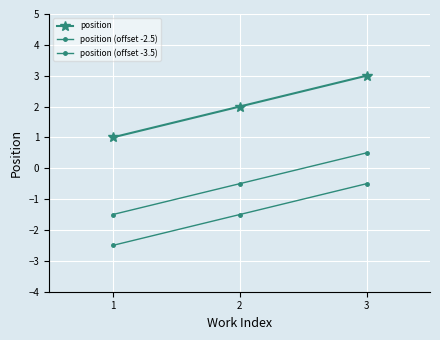

At how many categories does at least one series exceed 1?

2